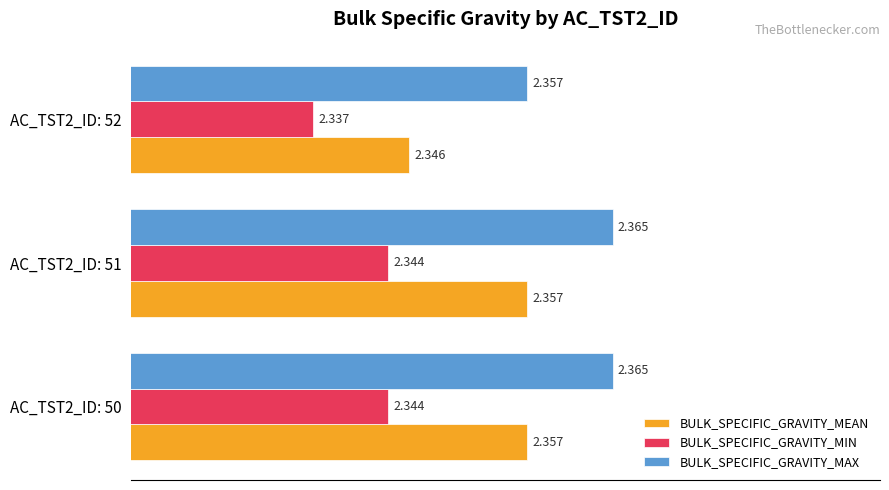

Which series has the largest range (max minus min)?

BULK_SPECIFIC_GRAVITY_MEAN